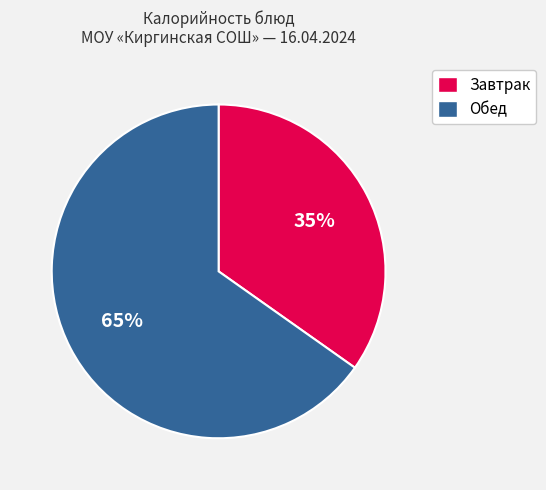

Is there a majority slice in this chart?

Yes